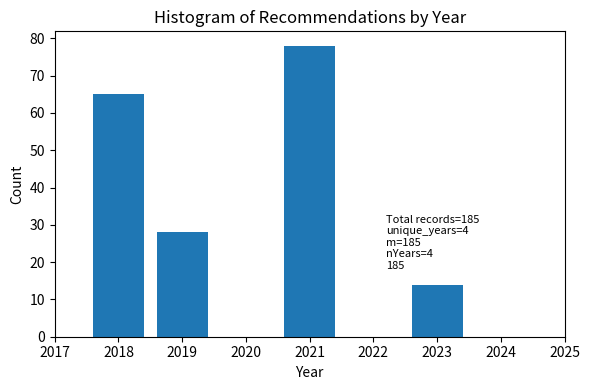

Reading left to right, what are all the values shown in this chart?

2018=65	2019=28	2021=78	2023=14